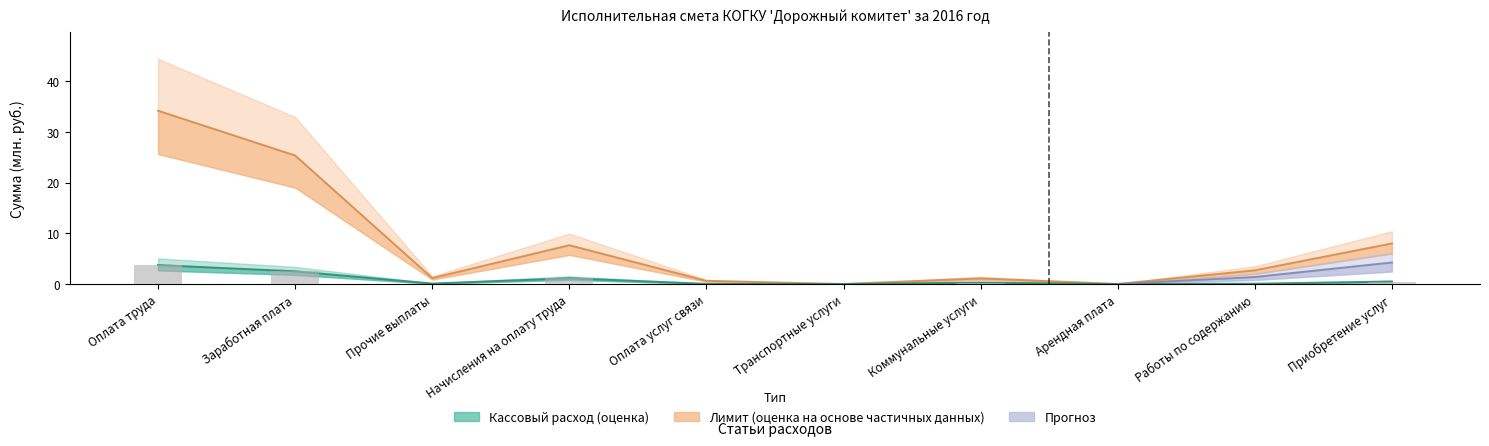

The Лимит series shows 0.3 at Оплата услуг связи. True or false?

False